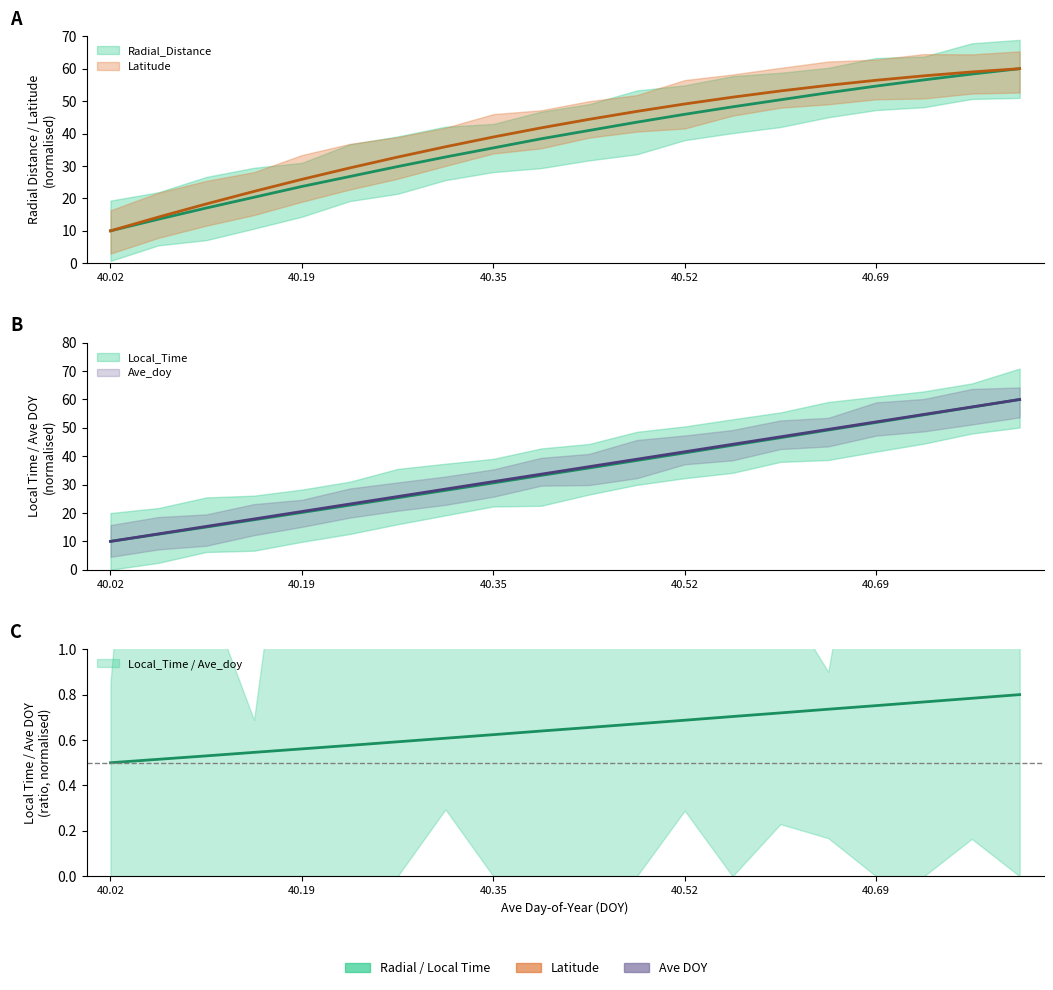

What are all the series names shown in the legend?

Ave_doy, Radial_Distance, Local_Time, Latitude